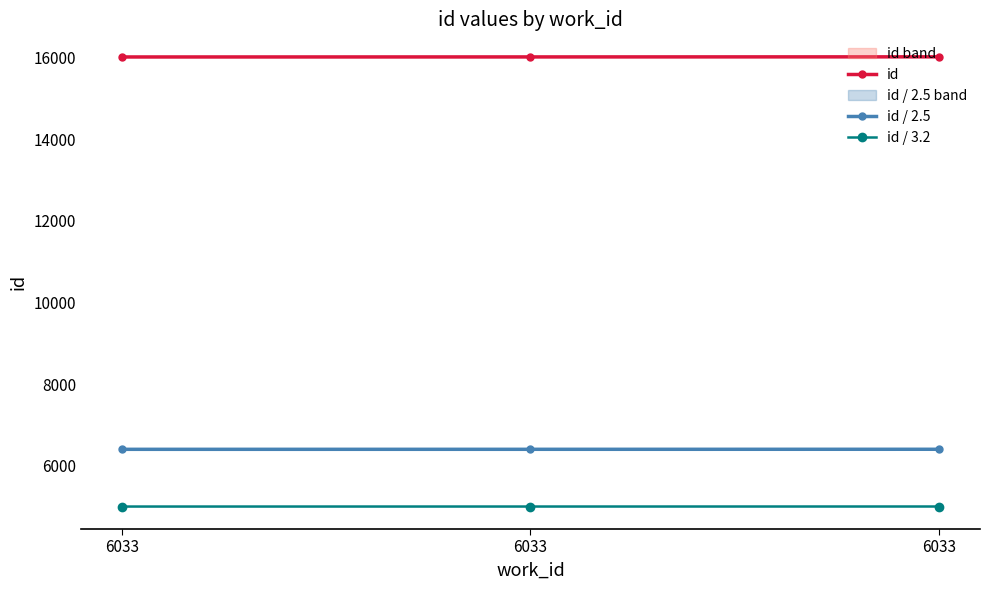

How many data points in id / 2.5 are above 6406?

2